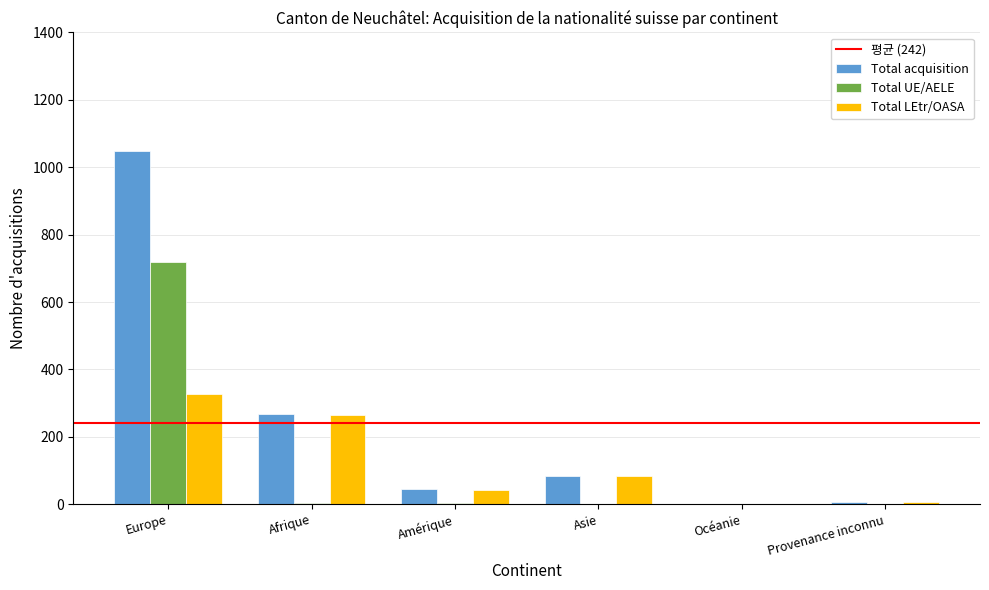

At which label is Total acquisition closest to 525?

Afrique